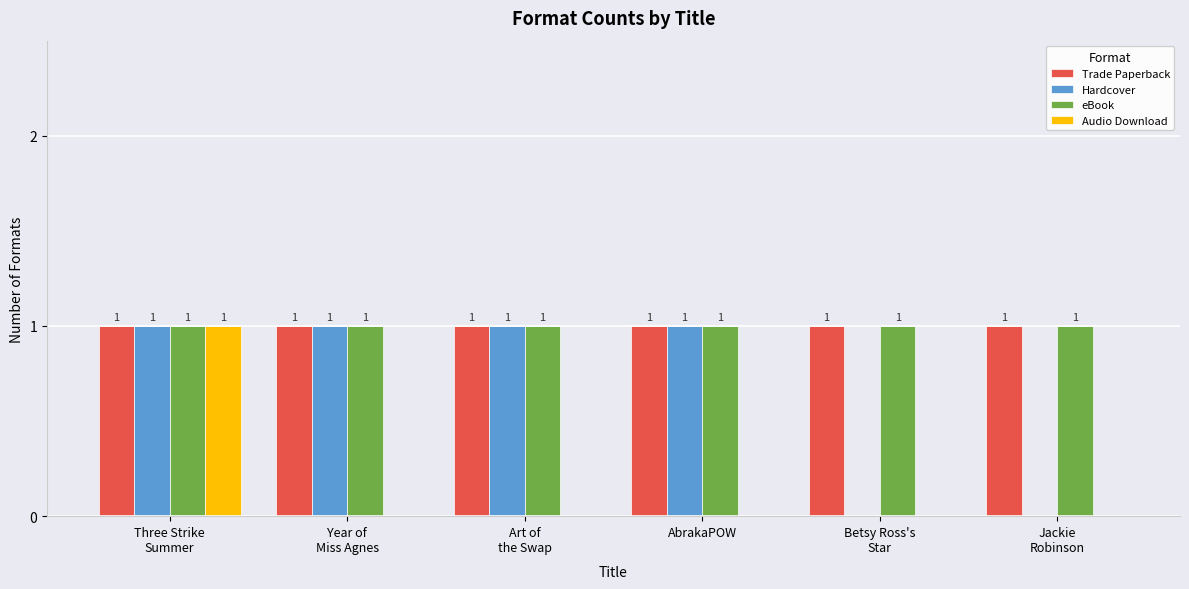

The value of eBook at Three Strike
Summer is 2. True or false?

False